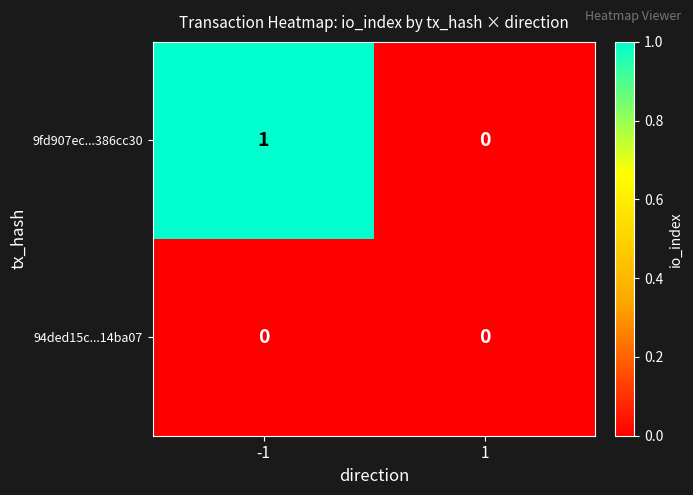

Which series has the largest total across all categories?

9fd907ec...386cc30